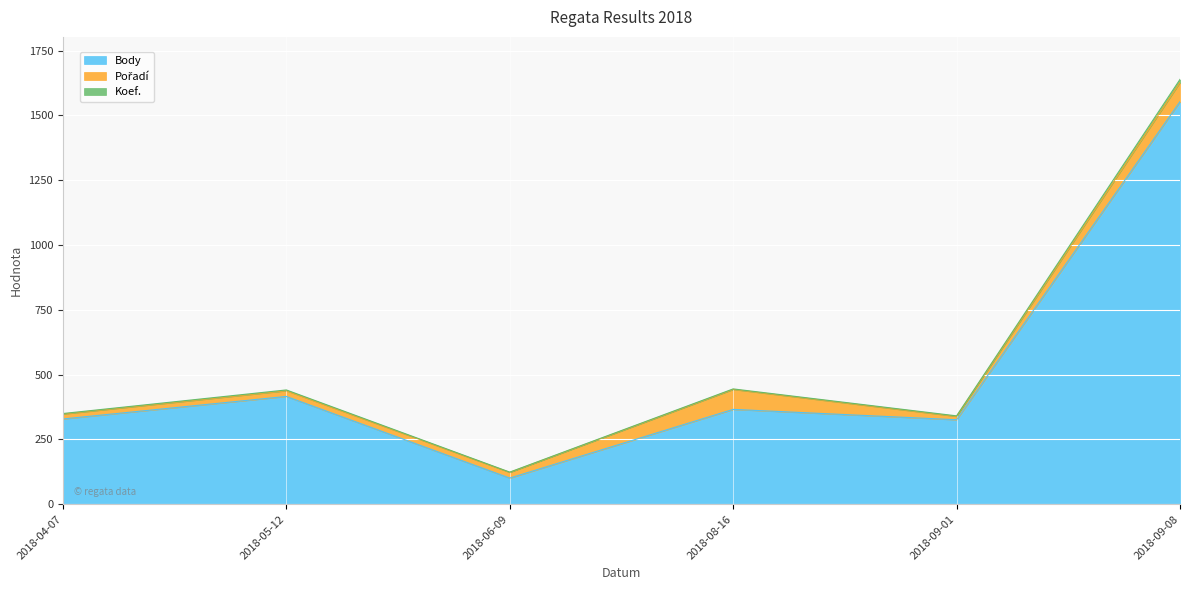

True or false: Body has more than 1 points higher than both neighbors.

True